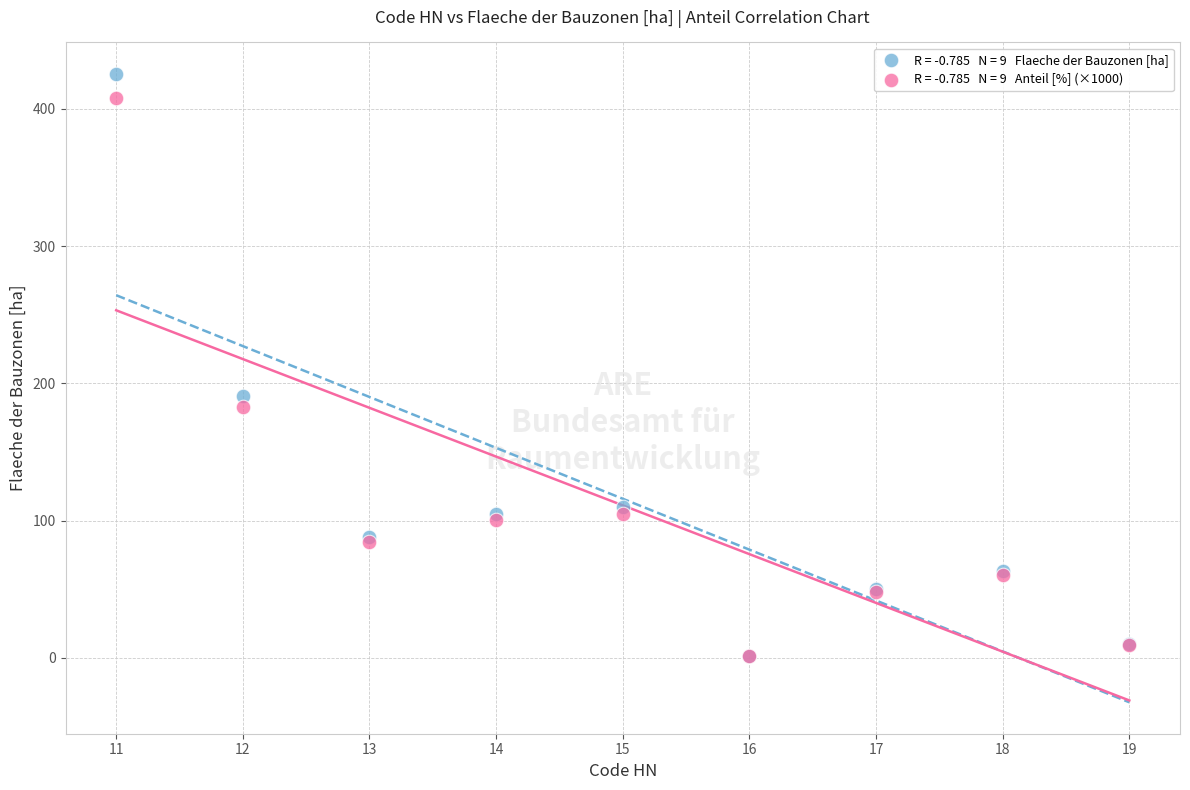

Across all series, what Y value is closest to 213?

190.9